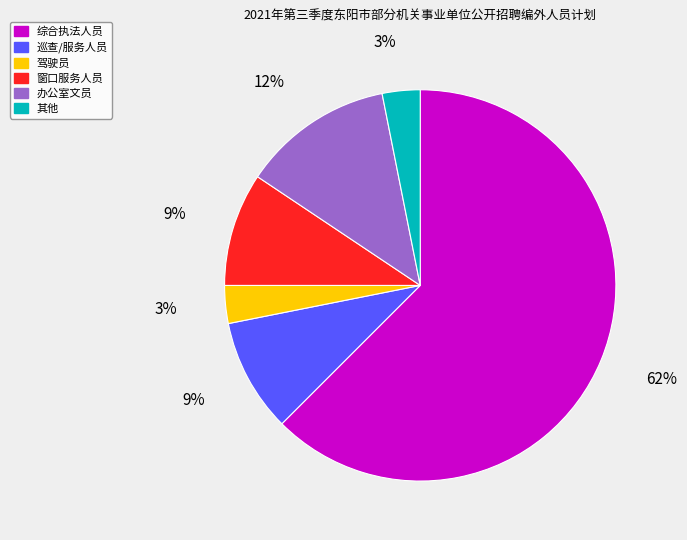

How many slices are in this pie chart?

6